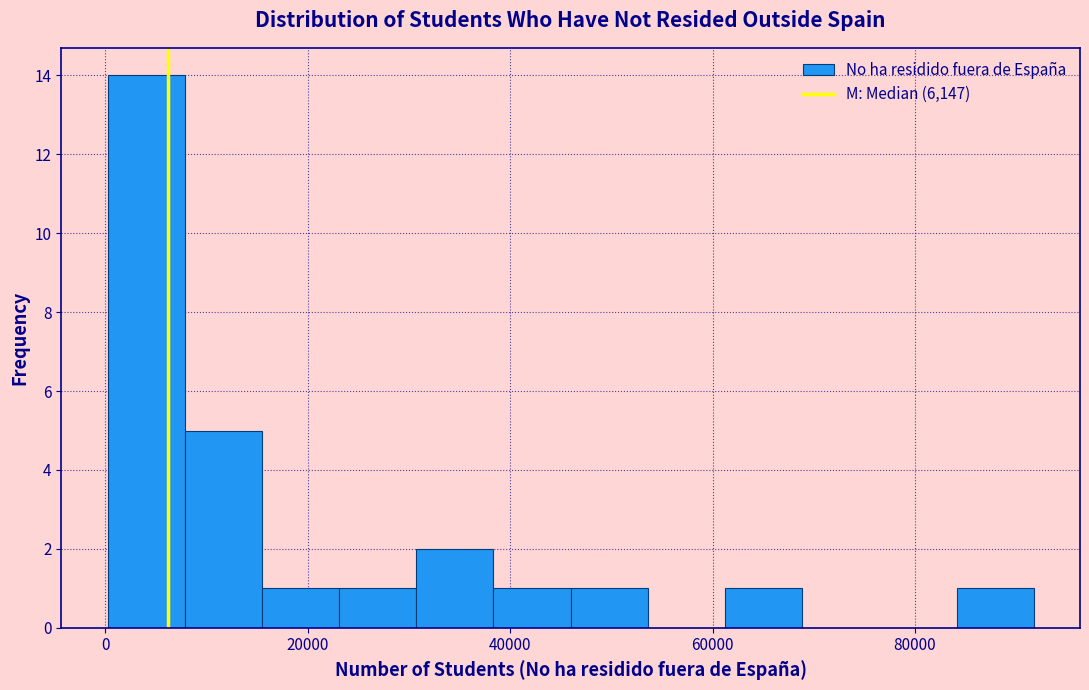

Around what value on the x-axis is the tallest bar? Give the approximate position of its centre, as read against the axis.

4000